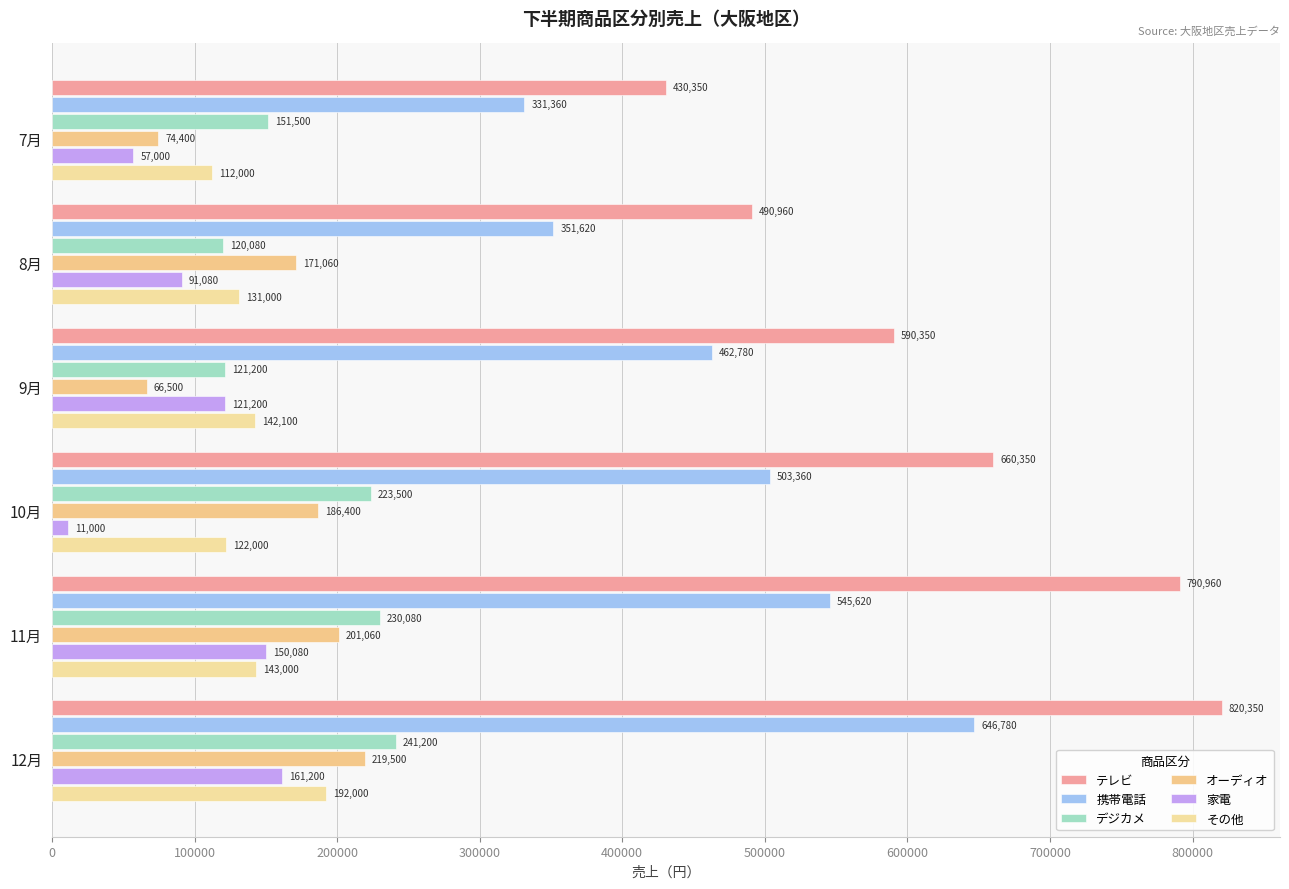

Reading right to left, extract all data points from this chart.

テレビ: 820350	790960	660350	590350	490960	430350
携帯電話: 646780	545620	503360	462780	351620	331360
デジカメ: 241200	230080	223500	121200	120080	151500
オーディオ: 219500	201060	186400	66500	171060	74400
家電: 161200	150080	11000	121200	91080	57000
その他: 192000	143000	122000	142100	131000	112000